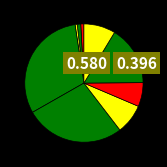

Which category has the smallest portion of the pie?

SLB NEGERI 2 PEMALANG